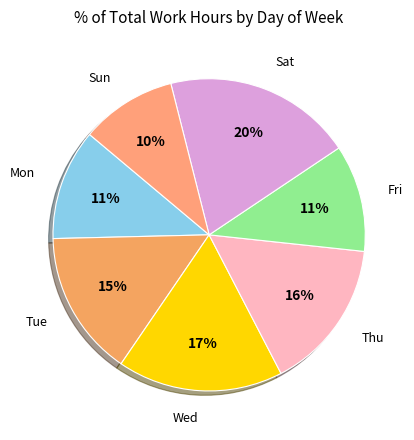

To the nearest percent, what is the combined percentage of Sat and Fri?

31%